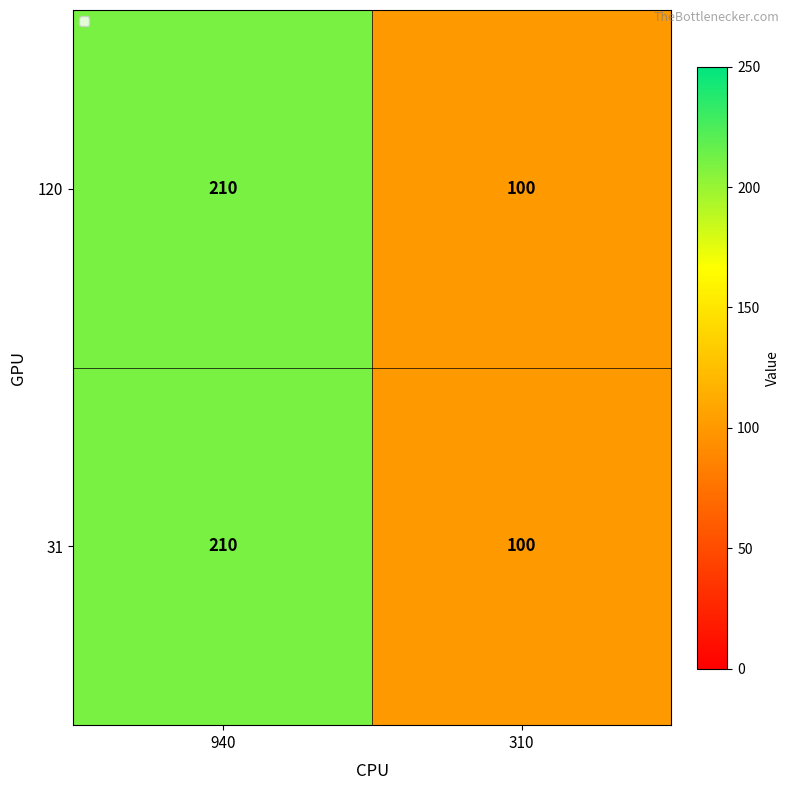

What is the average value of the 31 series?

155